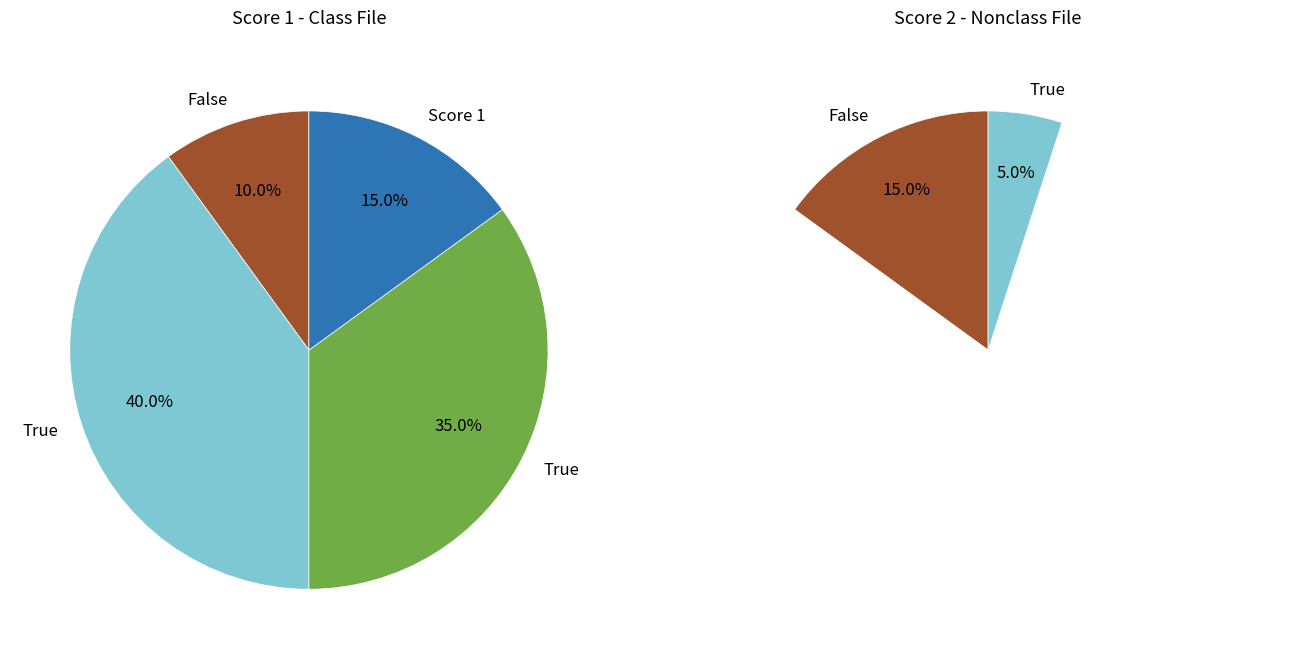

Does any single category account for the majority?

No